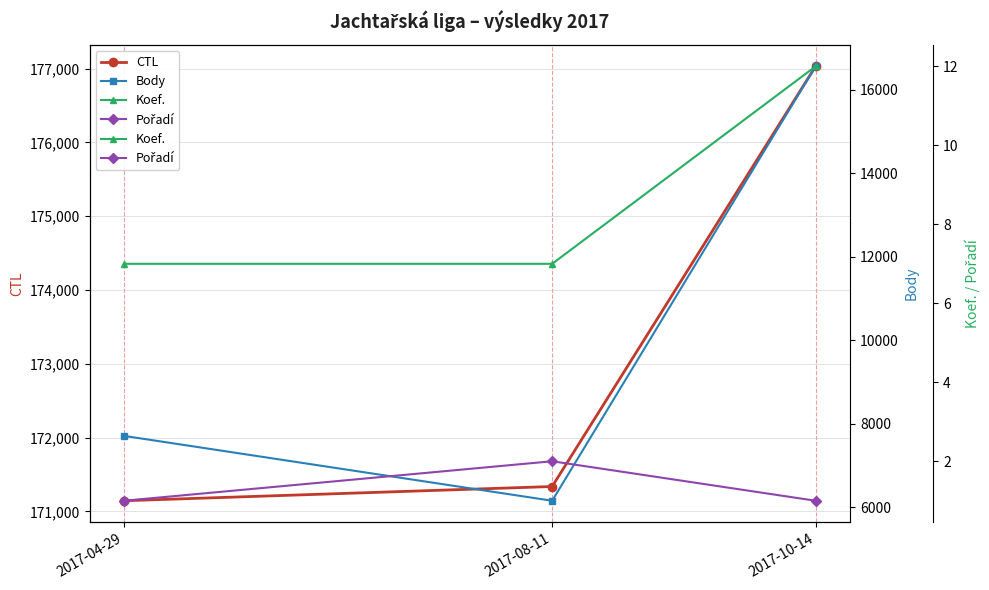

Where is Body nearest to the value 11355?

2017-04-29